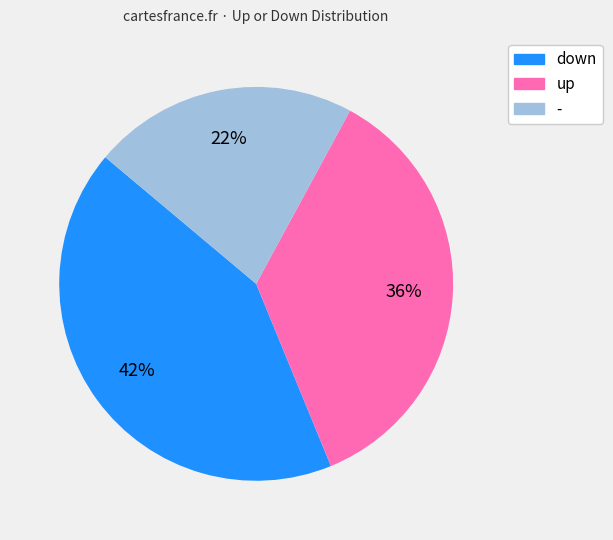

To the nearest percent, what percentage of the pie is -?

22%